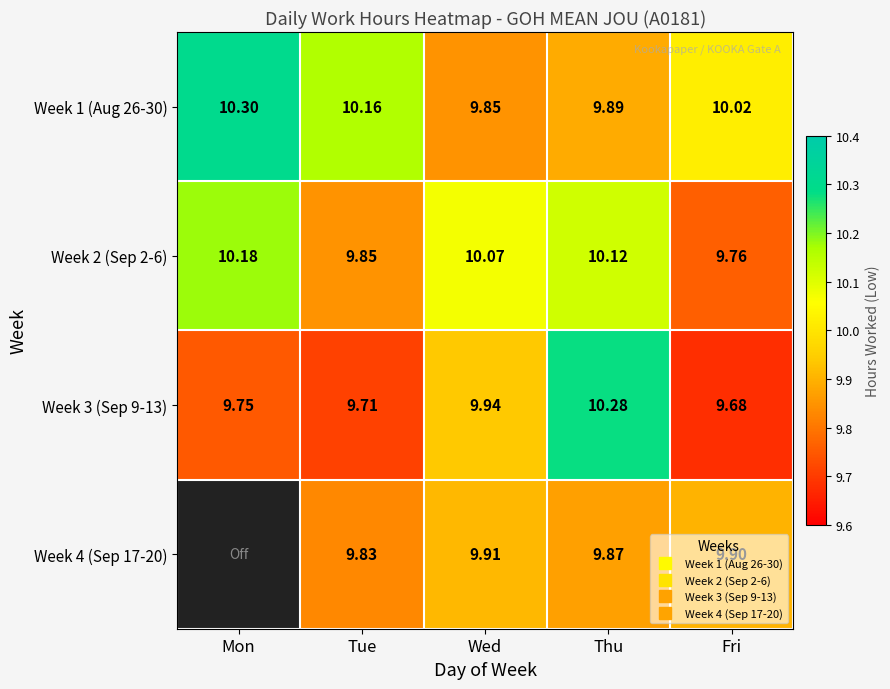

Is it true that Week 1 (Aug 26-30) equals 10.2 at Tue?

True